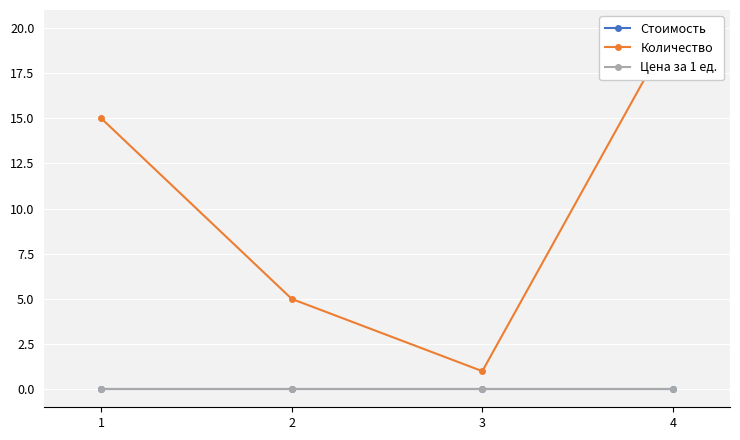

List the series in order of their peak value, lowest first.

Стоимость, Цена за 1 ед., Количество